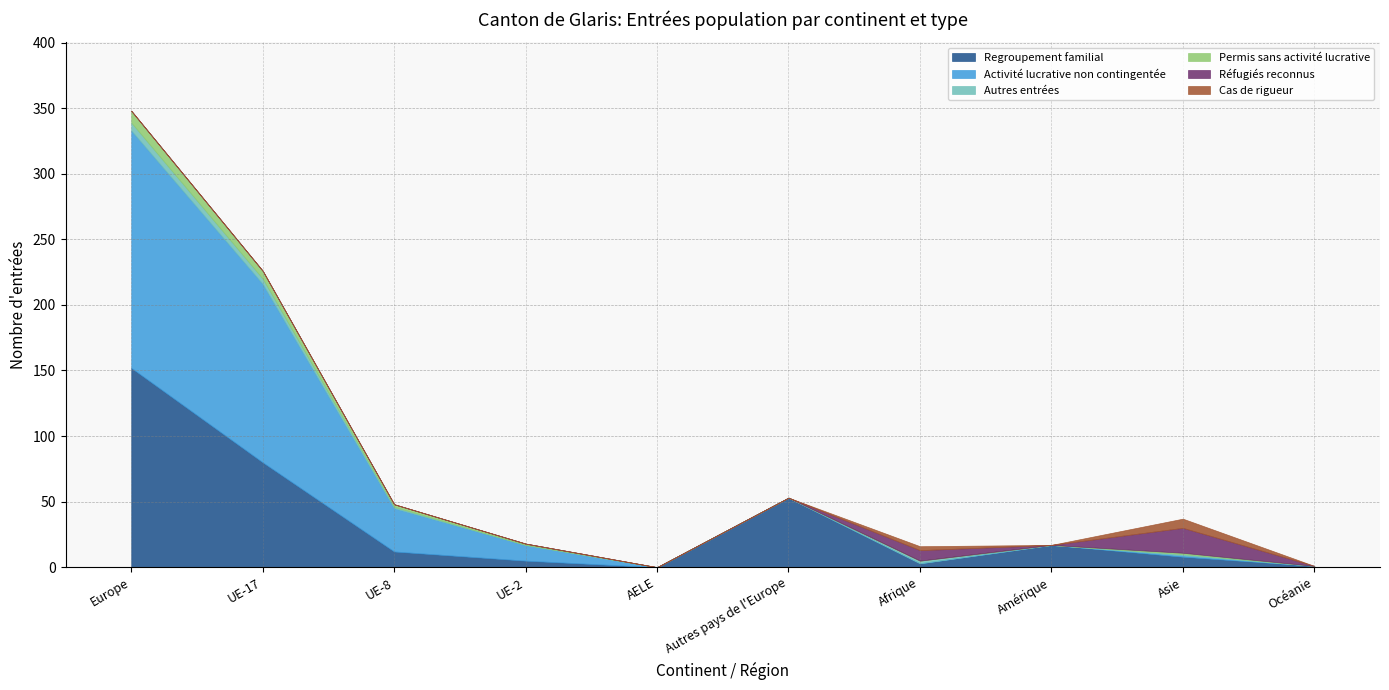

What are all the series names shown in the legend?

Regroupement familial, Activité lucrative non contingentée, Autres entrées, Permis sans activité lucrative, Réfugiés reconnus, Cas de rigueur